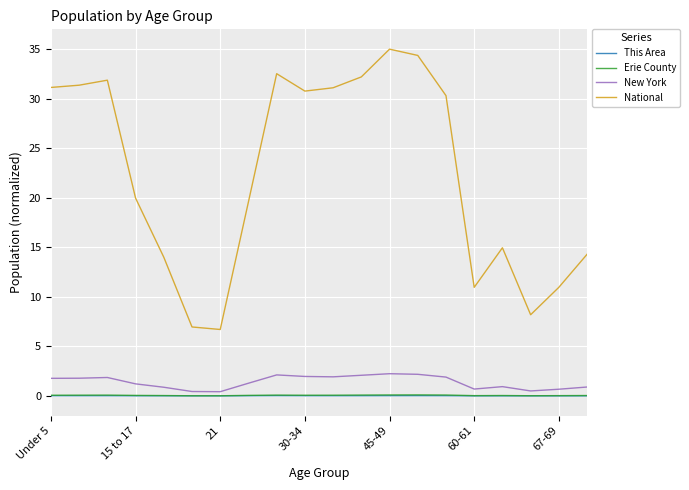

What is the highest value of the New York series?

2.2